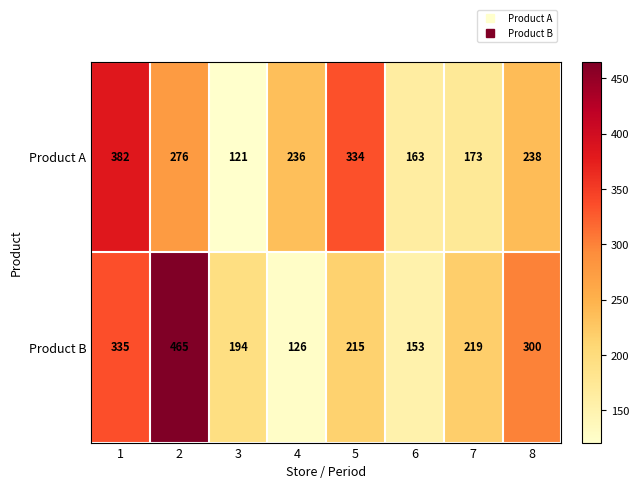

Is it true that Product A equals 328 at 8?

False